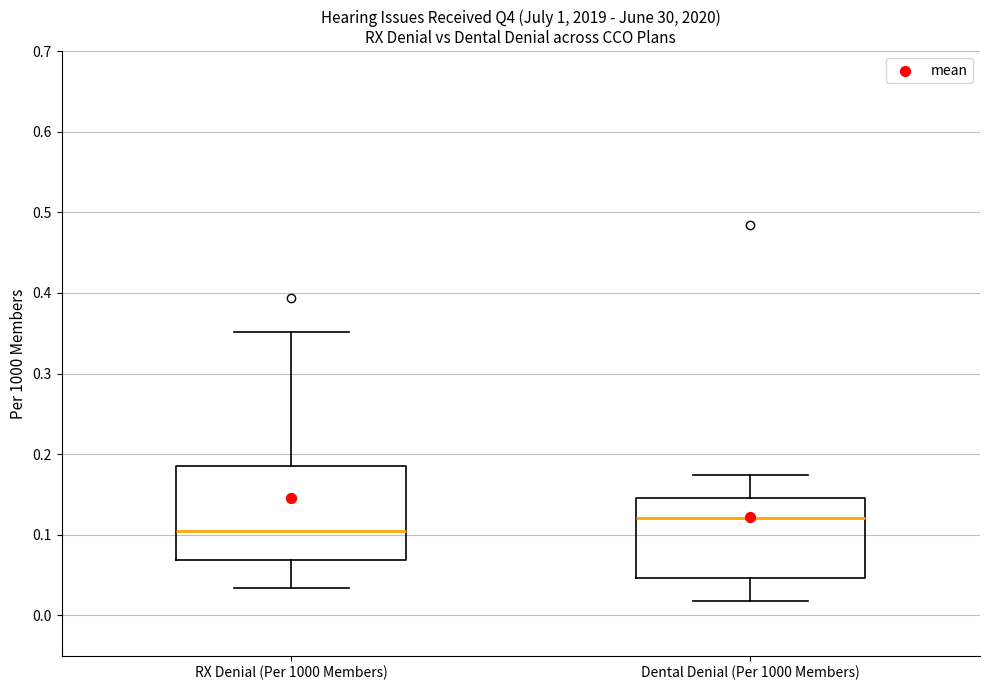

Where is the lower edge of the box for RX Denial (Per 1000 Members) on the y-axis? The values are not printed on the chart, so give them approximately, as read against the axis.

0.07